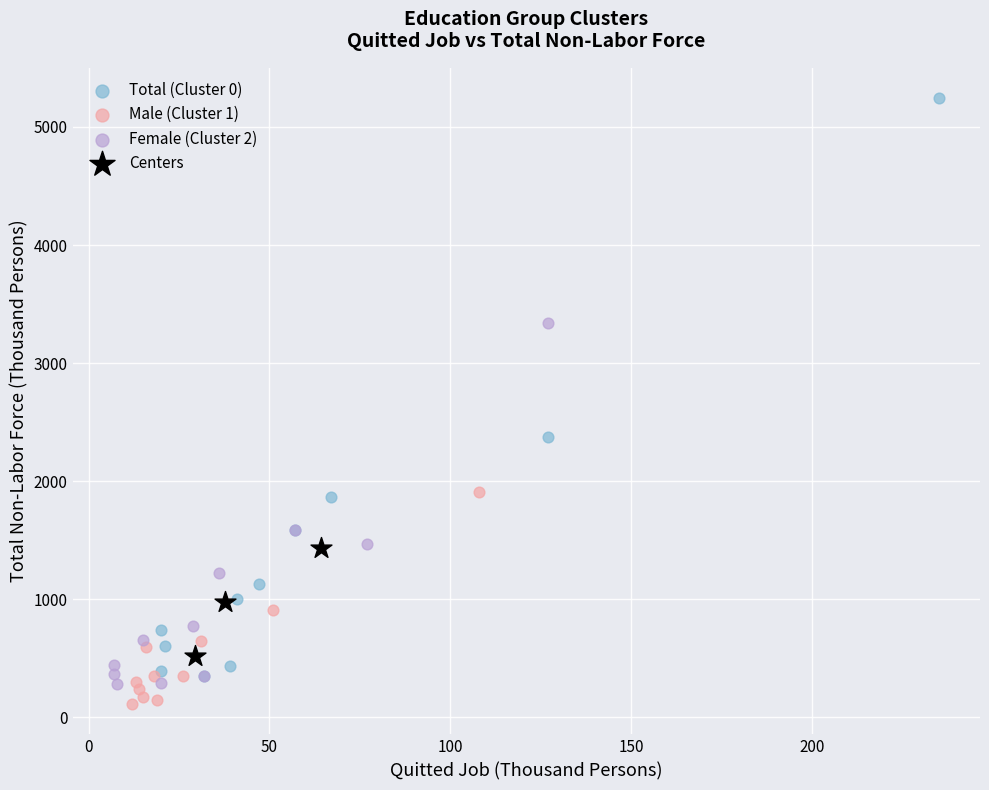

Which series reaches the maximum Y coordinate?

Total (Cluster 0)